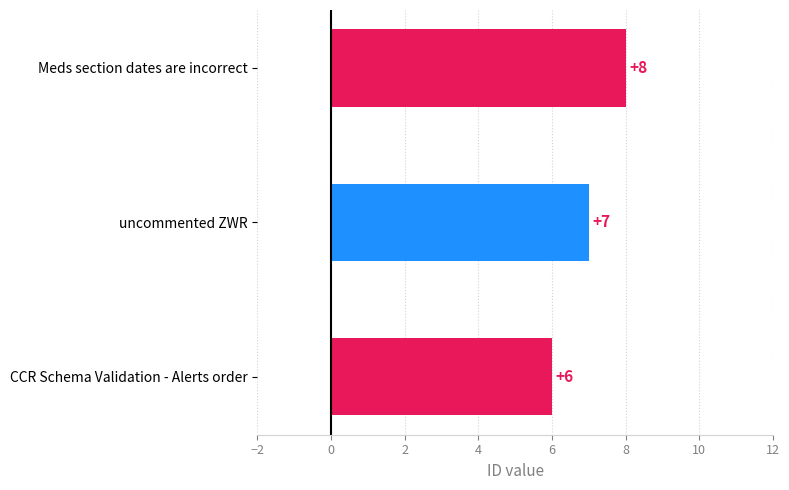

Does the chart contain any negative values?

No